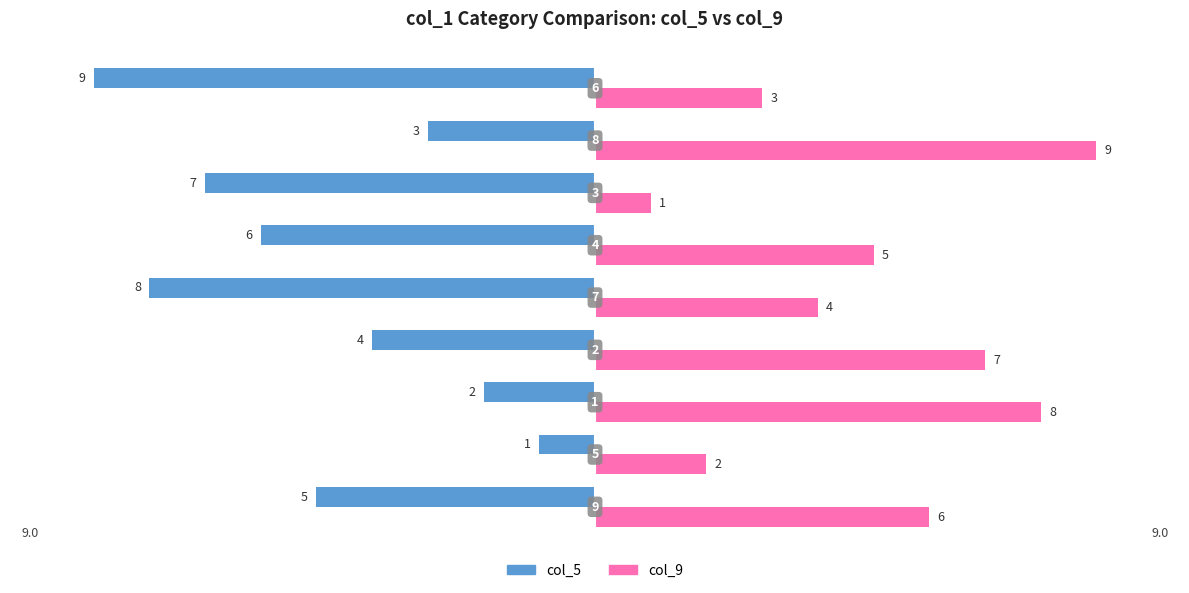

Count the col_9 values in the range 3 to 7.

5